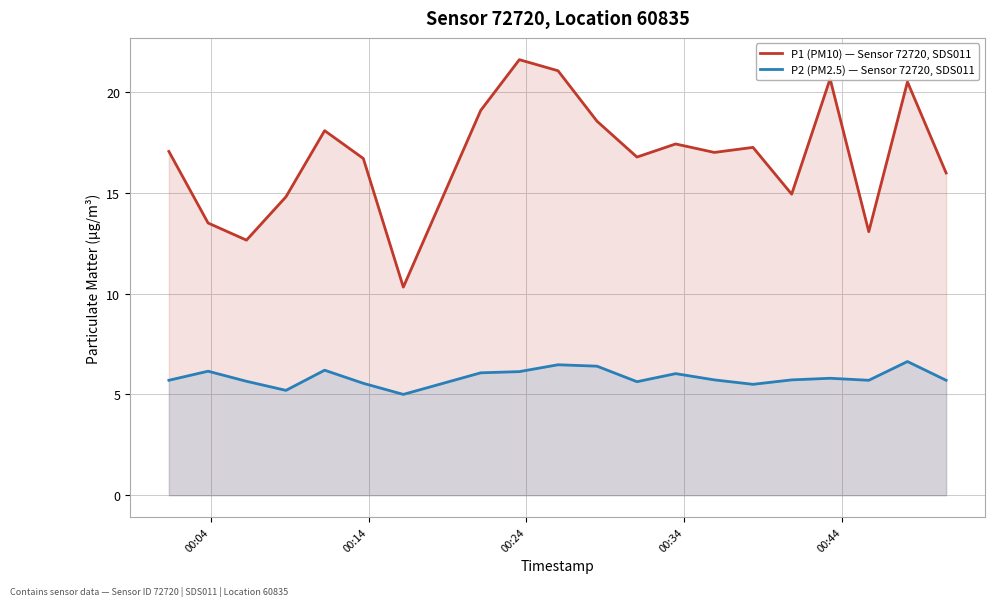

List the series in order of their overall mean, highest first.

P1 (PM10) — Sensor 72720, SDS011, P2 (PM2.5) — Sensor 72720, SDS011